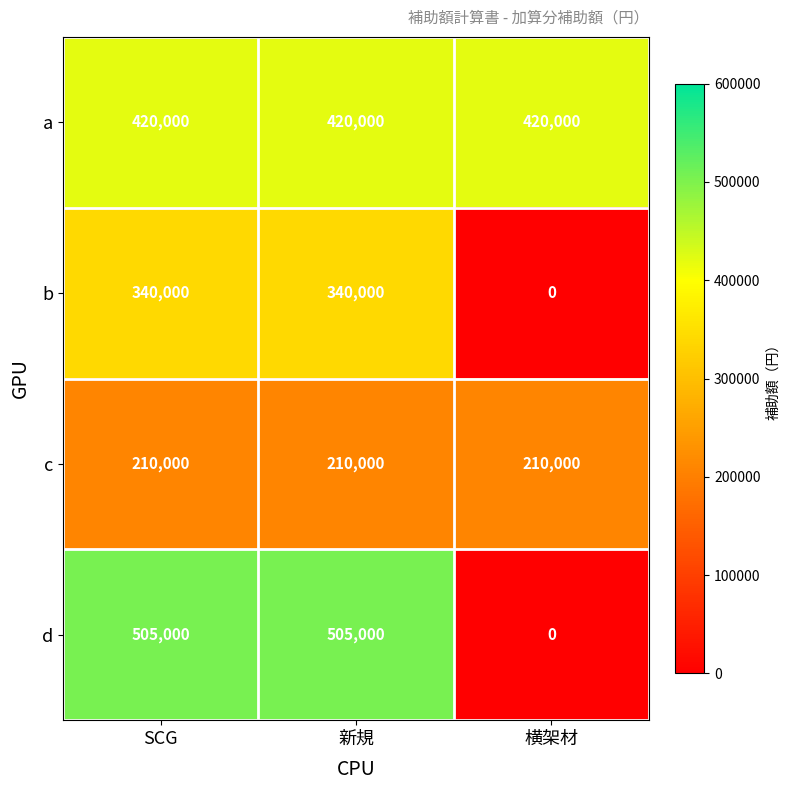

Reading left to right, what are all the values shown in this chart?

a: 420000	420000	420000
b: 340000	340000	0
c: 210000	210000	210000
d: 505000	505000	0